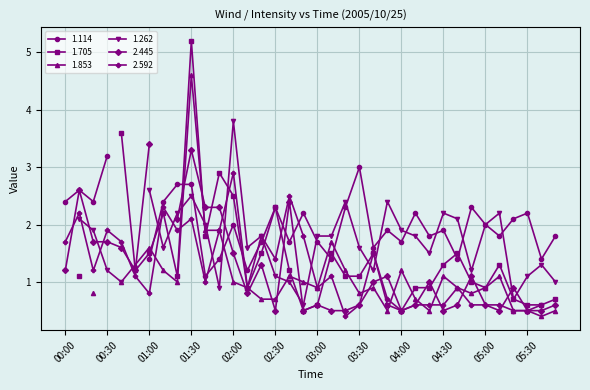

At which category does 2.445 reach its first local valley?

00:50